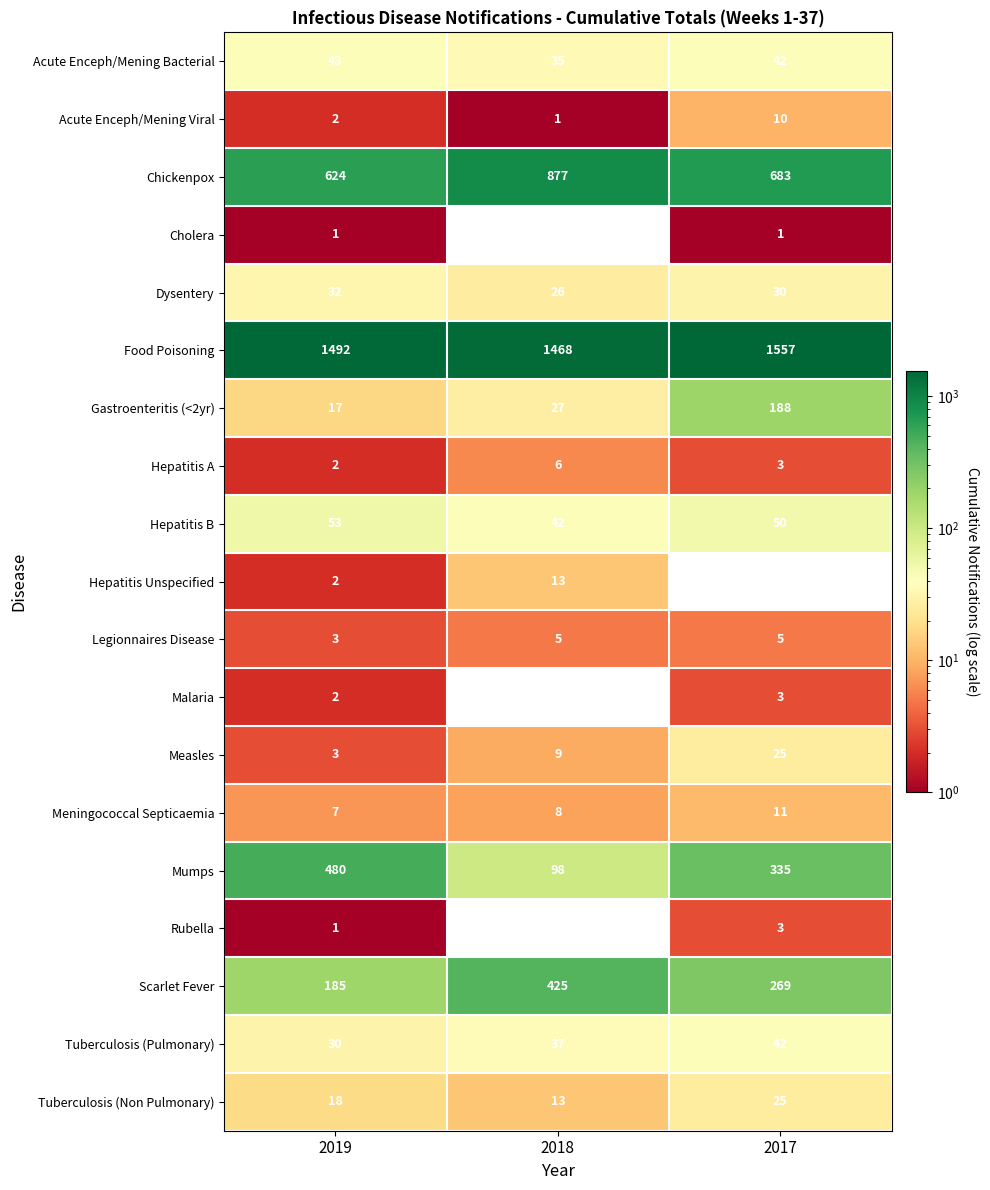

Where does the Hepatitis A series first go above 3?

2018